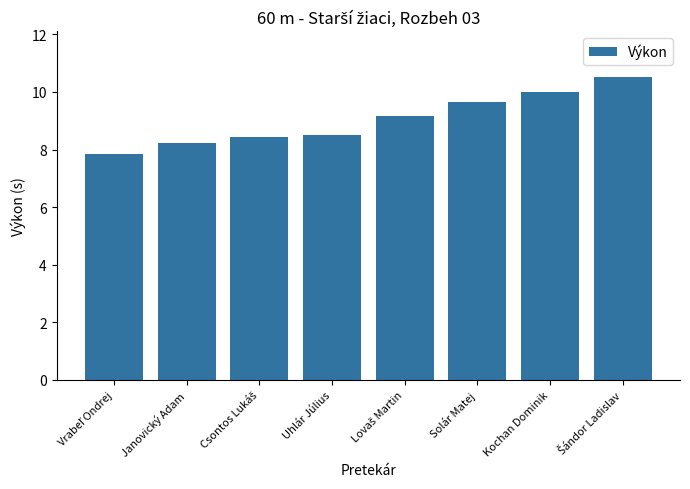

What is the difference between the maximum and minimum values?

2.7